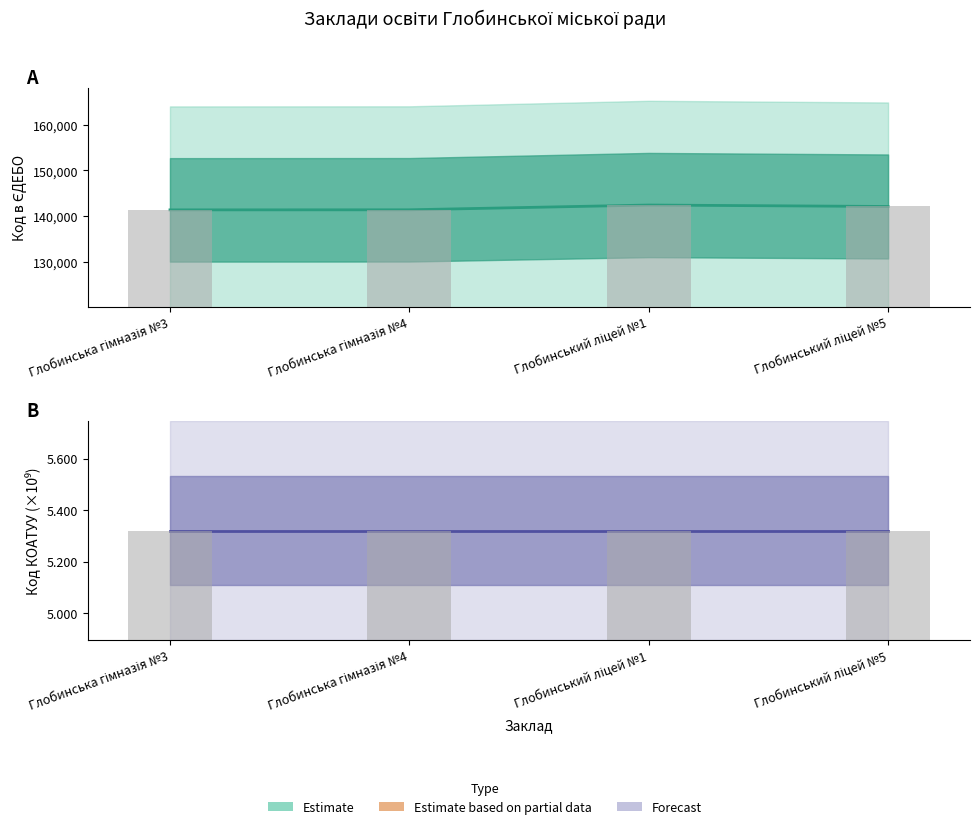

Which label corresponds to the largest value in the chart?

Глобинський ліцей №1